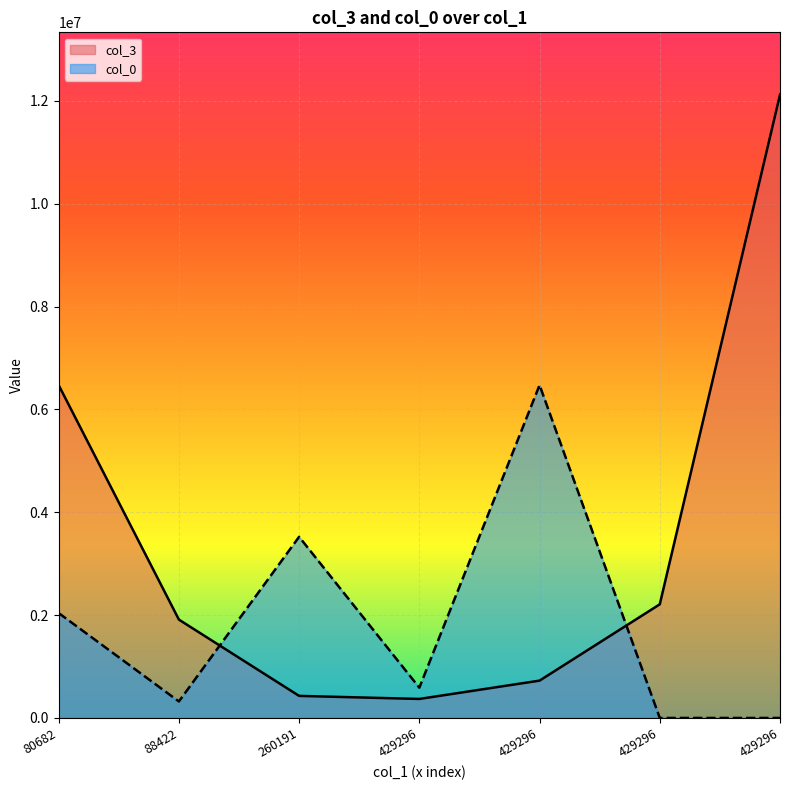

True or false: col_0 has more than 1 interior local peaks.

True